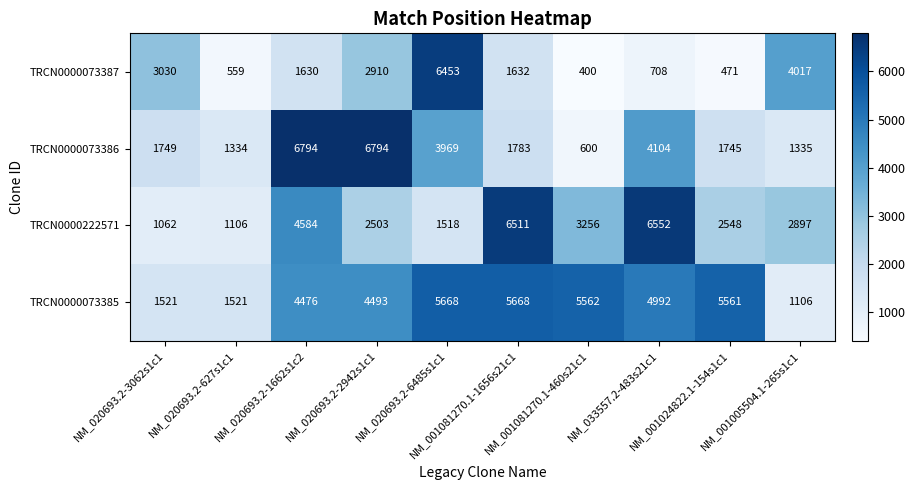

What is the average value of the TRCN0000073387 series?

2181